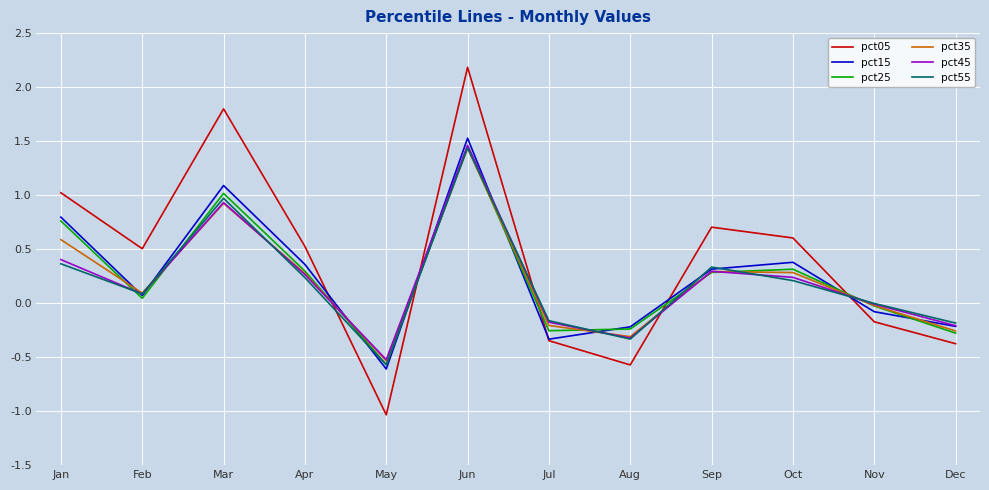

What is the total value across all series at Jan?

3.9